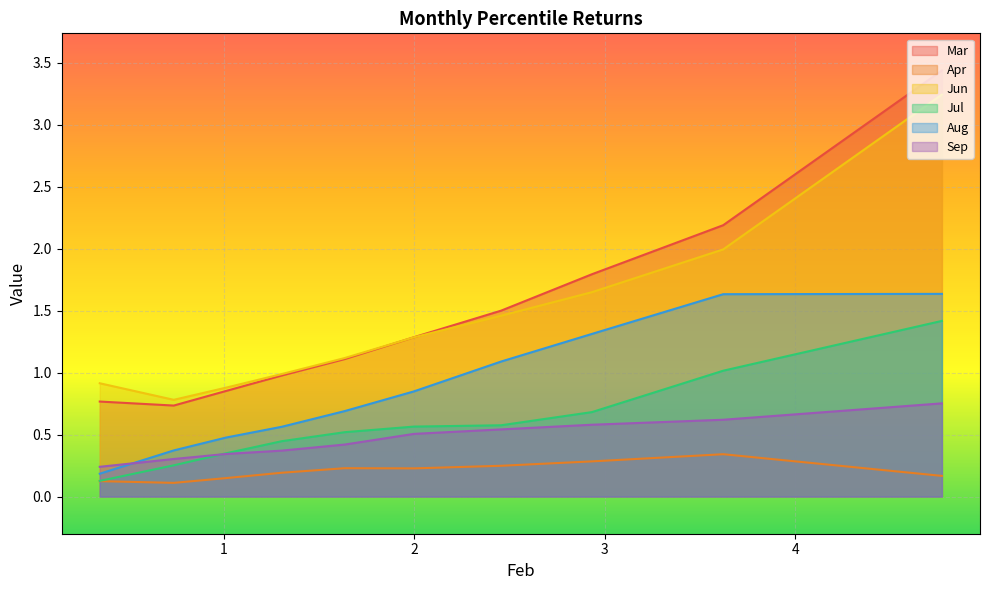

What is the lowest value of the Sep series?

0.2